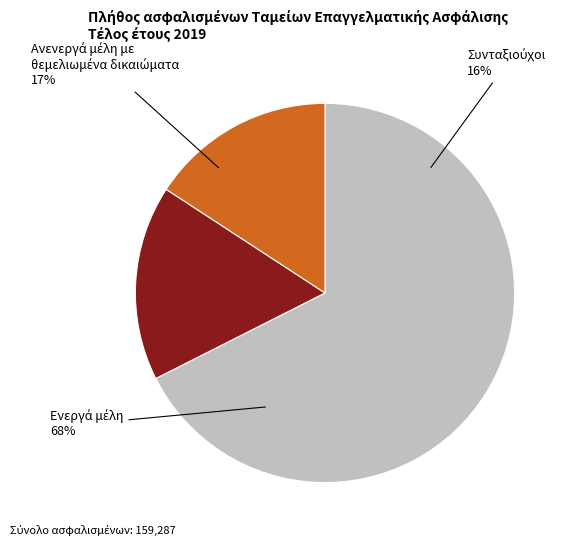

To the nearest percent, what percentage of the pie is Ανενεργά μέλη με θεμελιωμένα δικαιώματα?

17%